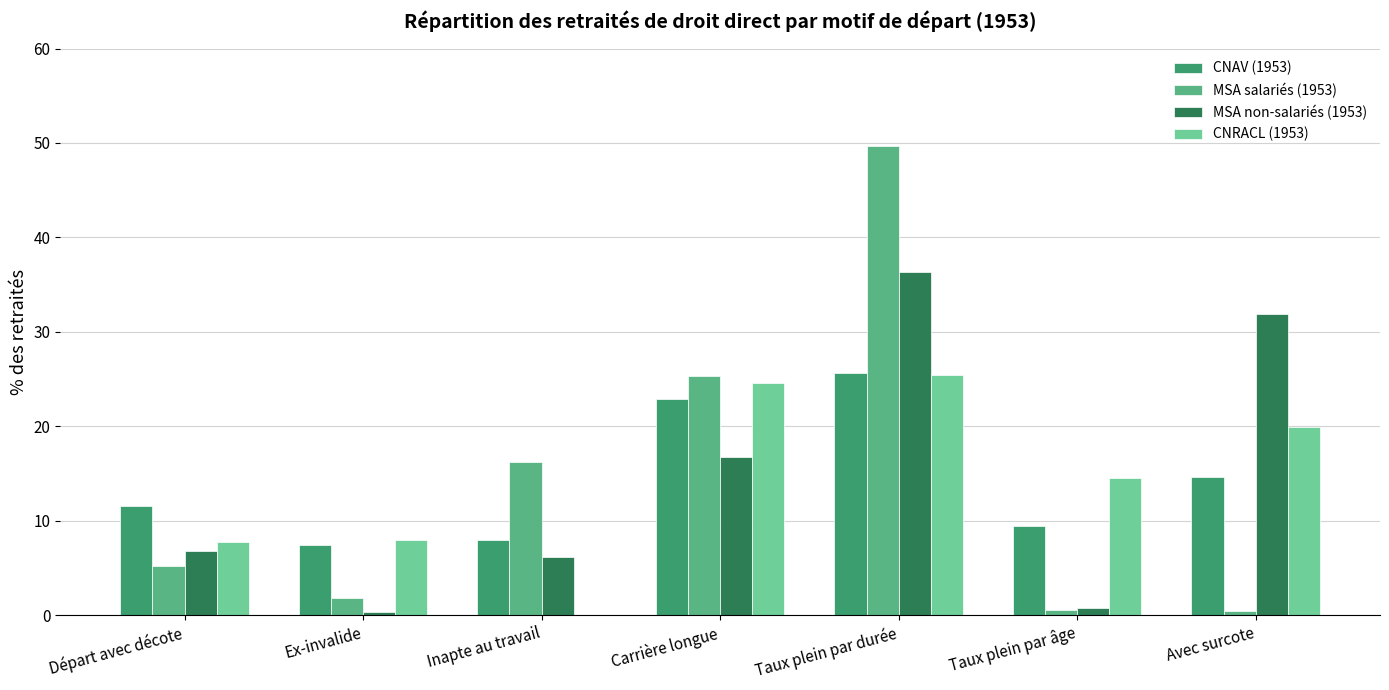

Count the number of categories in the chart.

7